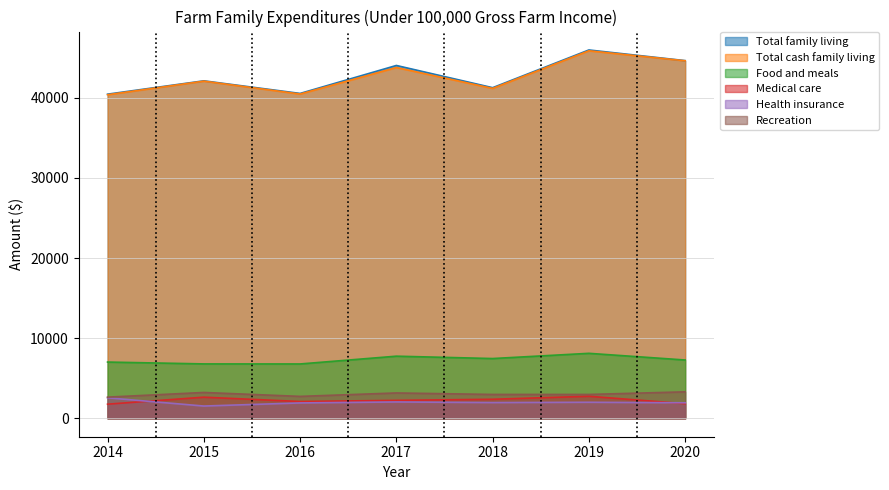

What are all the series names shown in the legend?

Total family living, Total cash family living, Food and meals, Medical care, Health insurance, Recreation